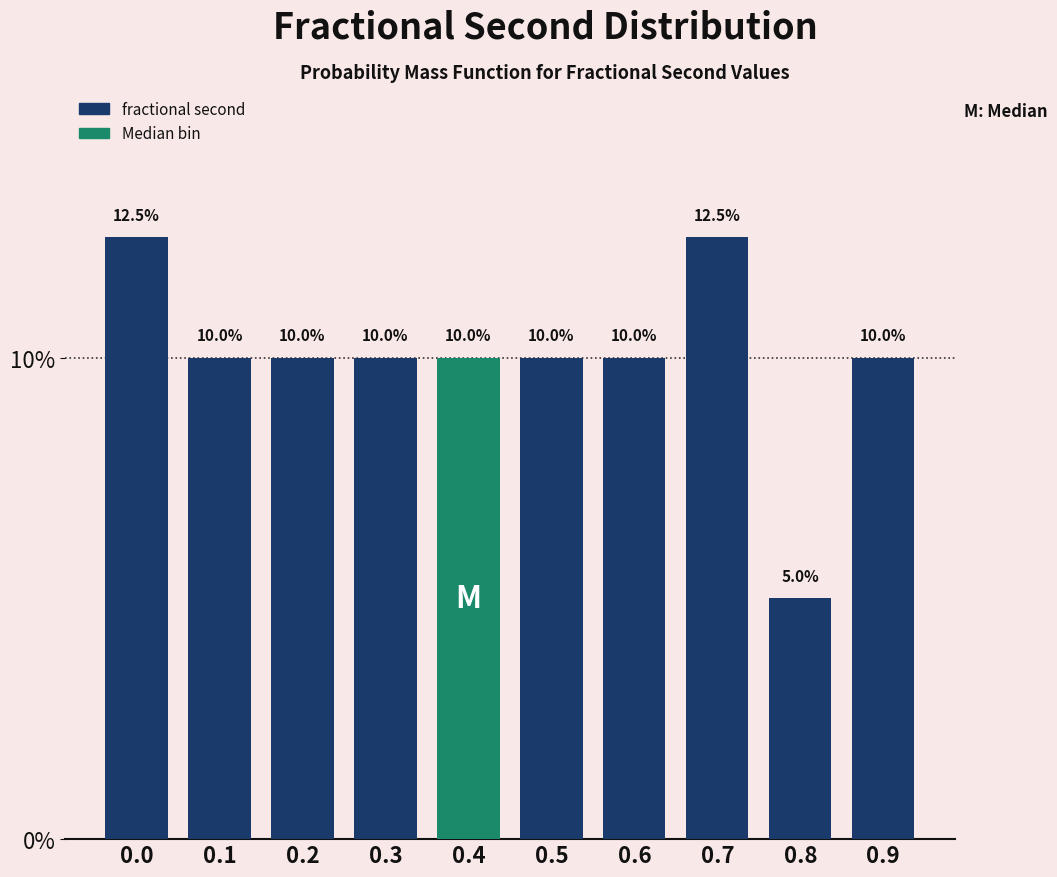

Reading right to left, extract all data points from this chart.

10.0	5.0	12.5	10.0	10.0	10.0	10.0	10.0	10.0	12.5